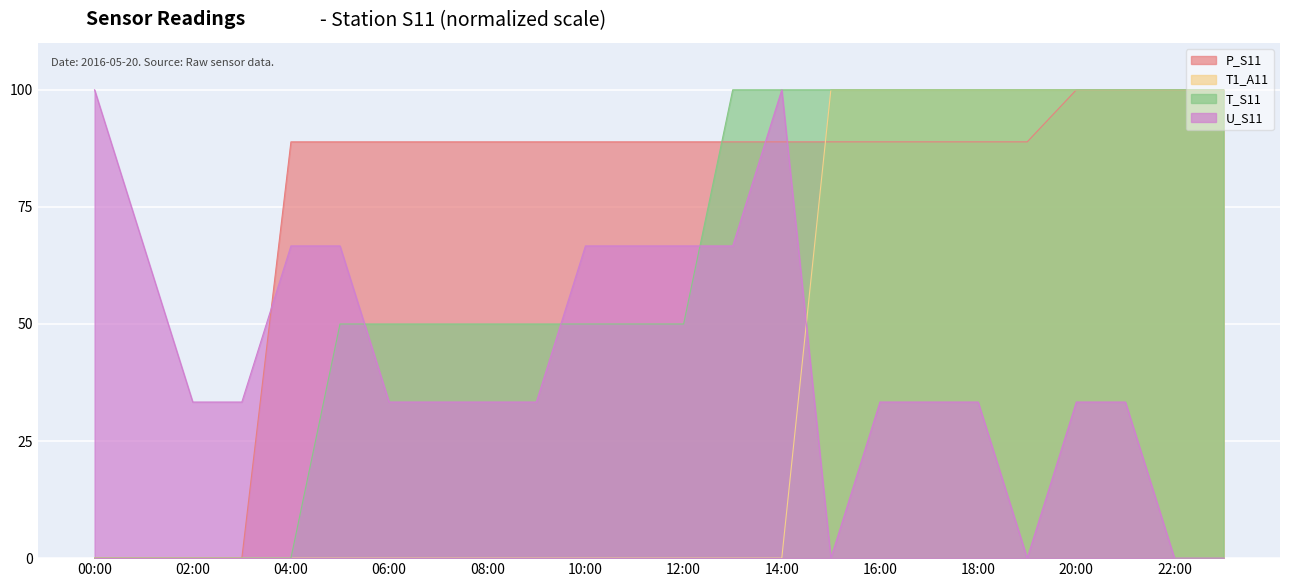

Where is the first local minimum for U_S11?

15:00